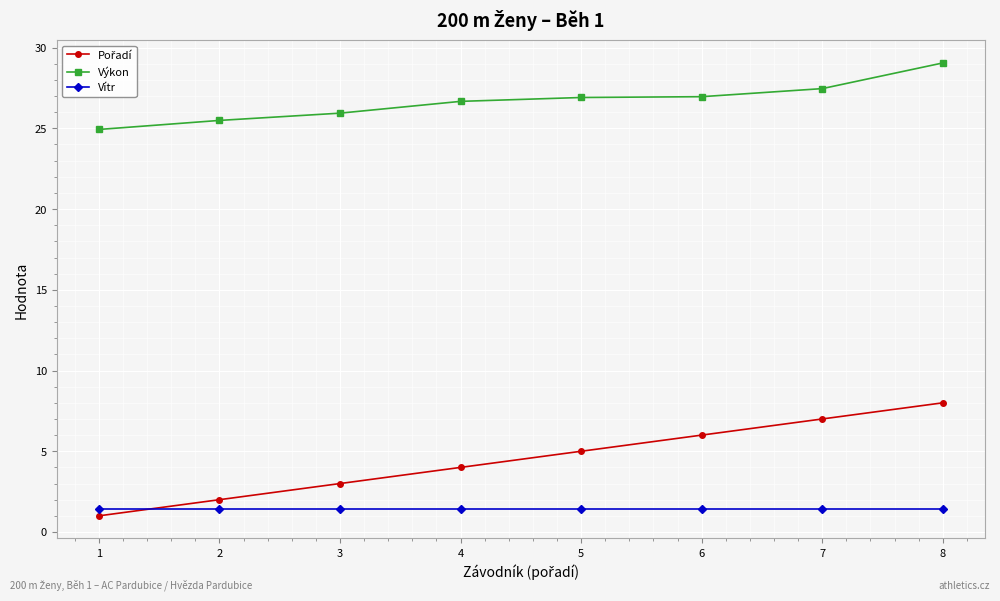

How many distinct data groups are displayed?

3